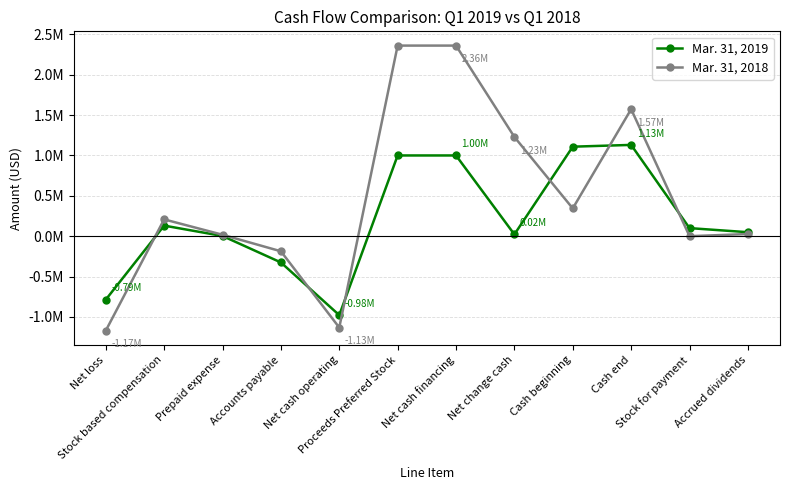

Which series has the widest spread of values?

Mar. 31, 2018